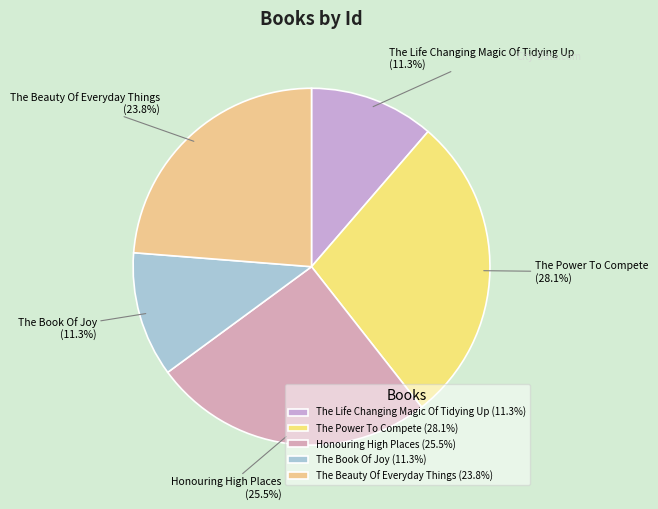

Do The Beauty Of Everyday Things (23.8%) and The Life Changing Magic Of Tidying Up (11.3%) together represent more than half of the pie?

No